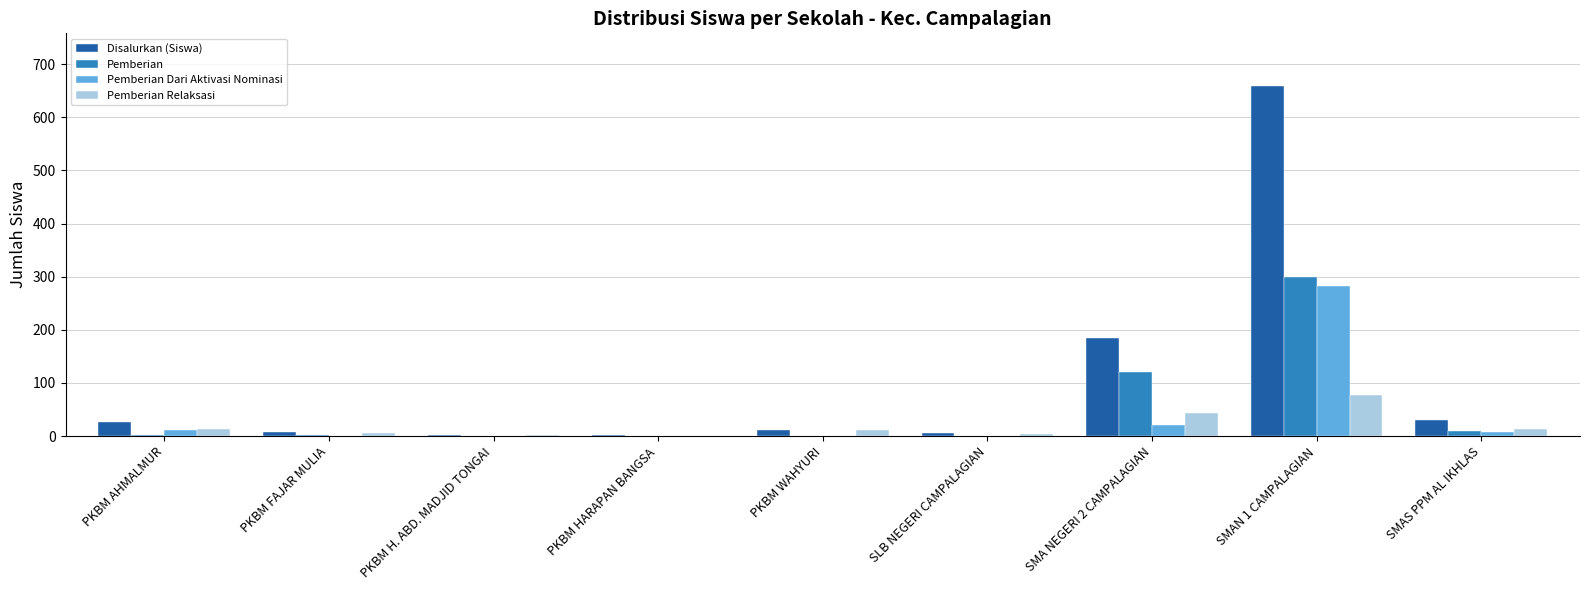

Where is Pemberian Dari Aktivasi Nominasi nearest to the value 141?

SMA NEGERI 2 CAMPALAGIAN